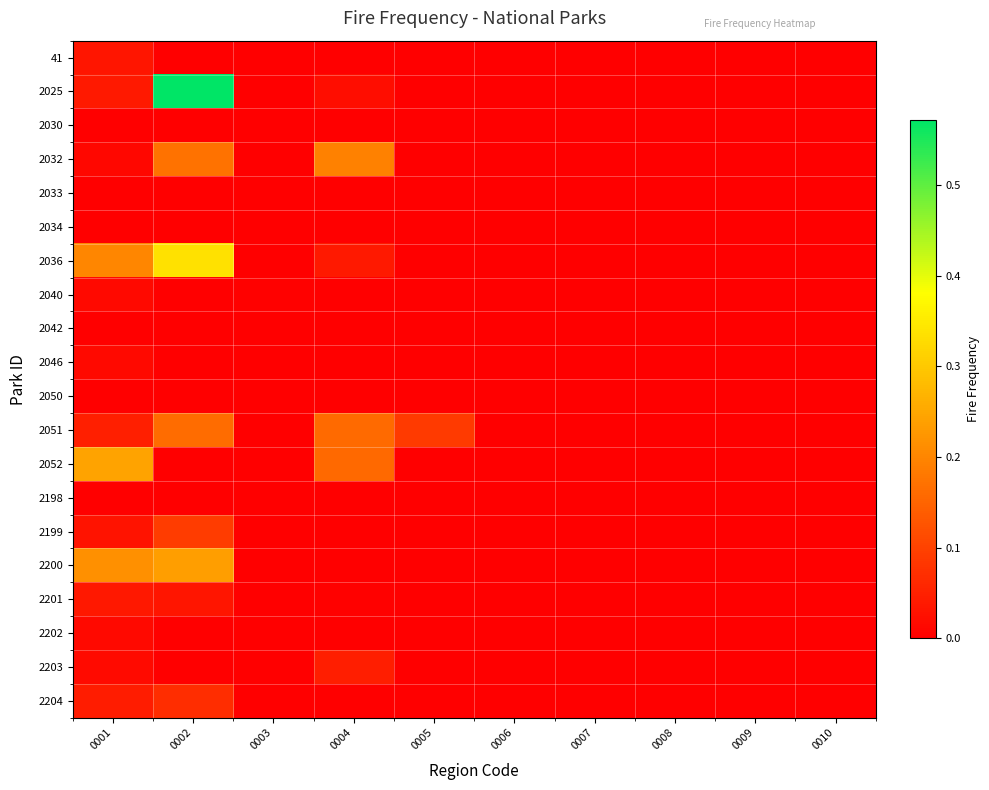

What is the total value across all series at 0005?

0.1